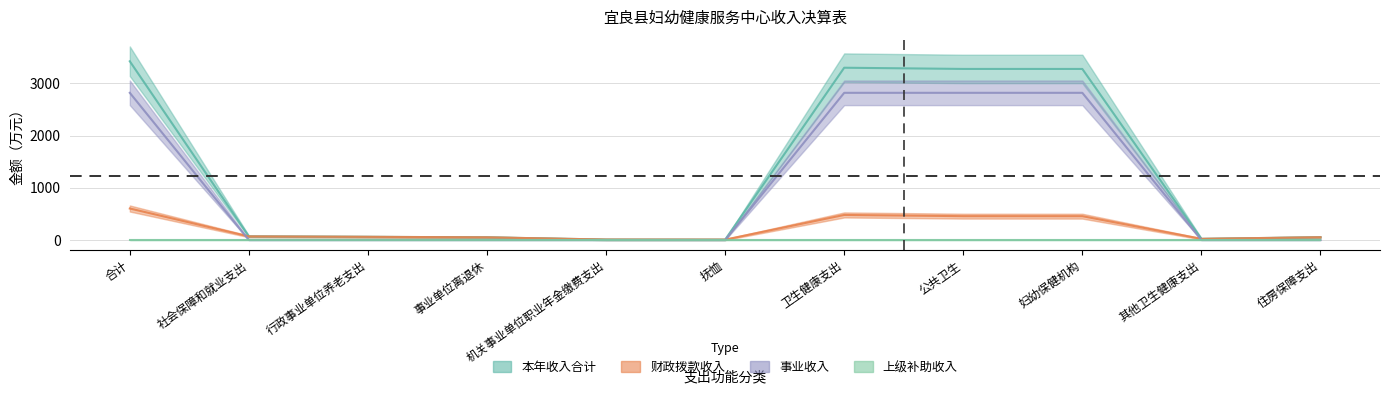

True or false: 本年收入合计 and 财政拨款收入 intersect in this chart.

False